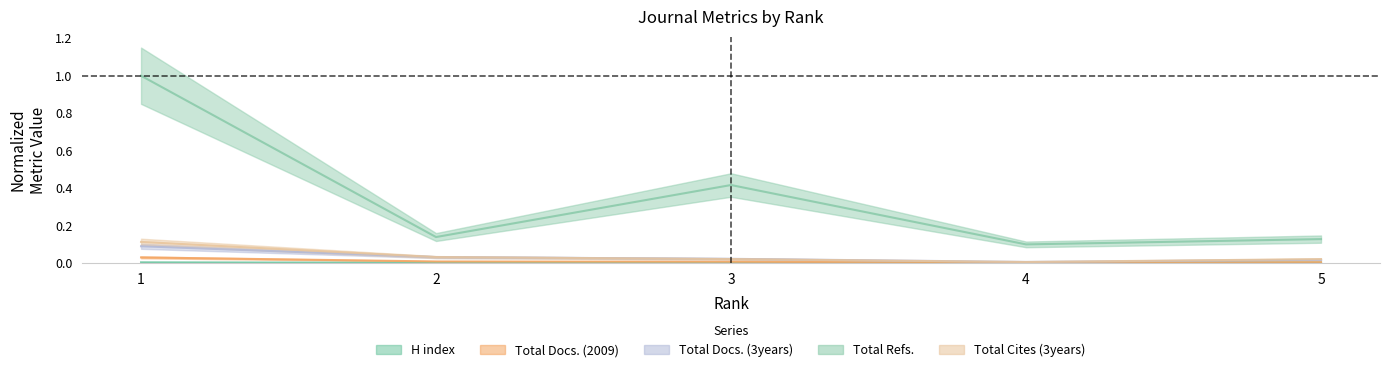

Which series has the largest range (max minus min)?

Total Refs.